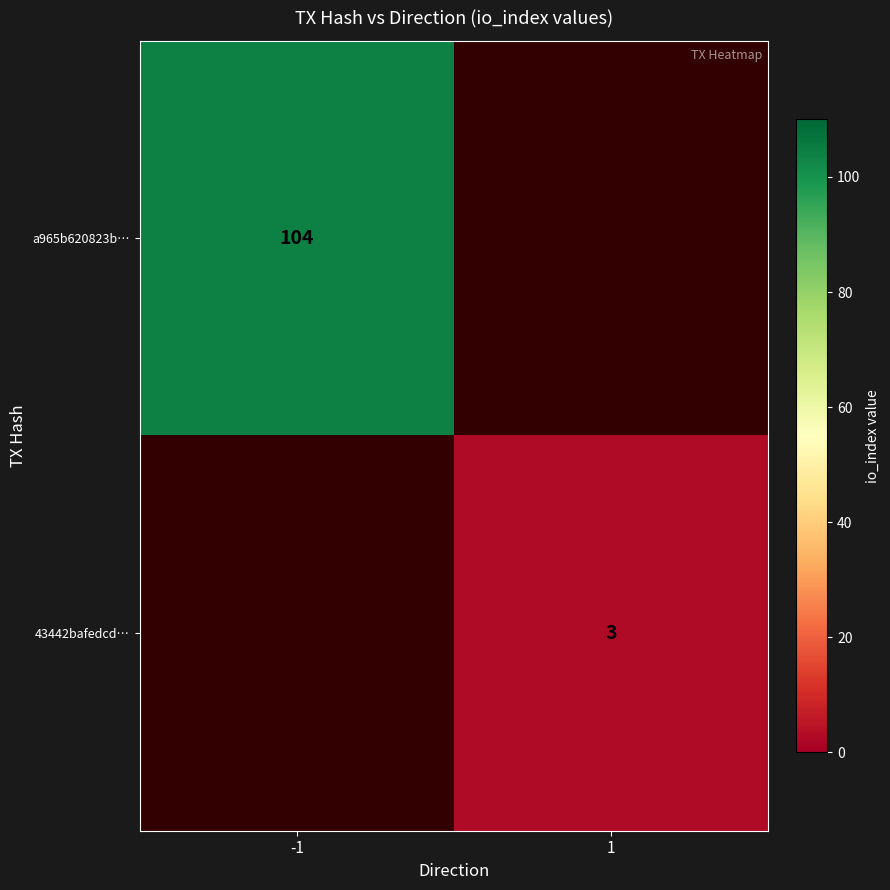

How many distinct data groups are displayed?

2